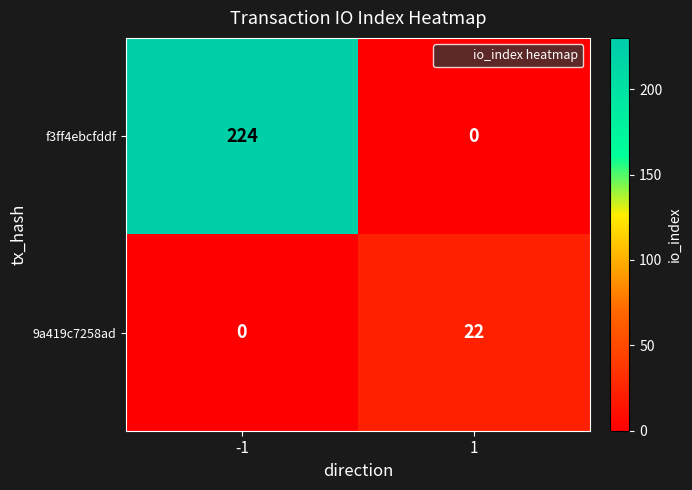

Which category has the highest value across all series?

-1